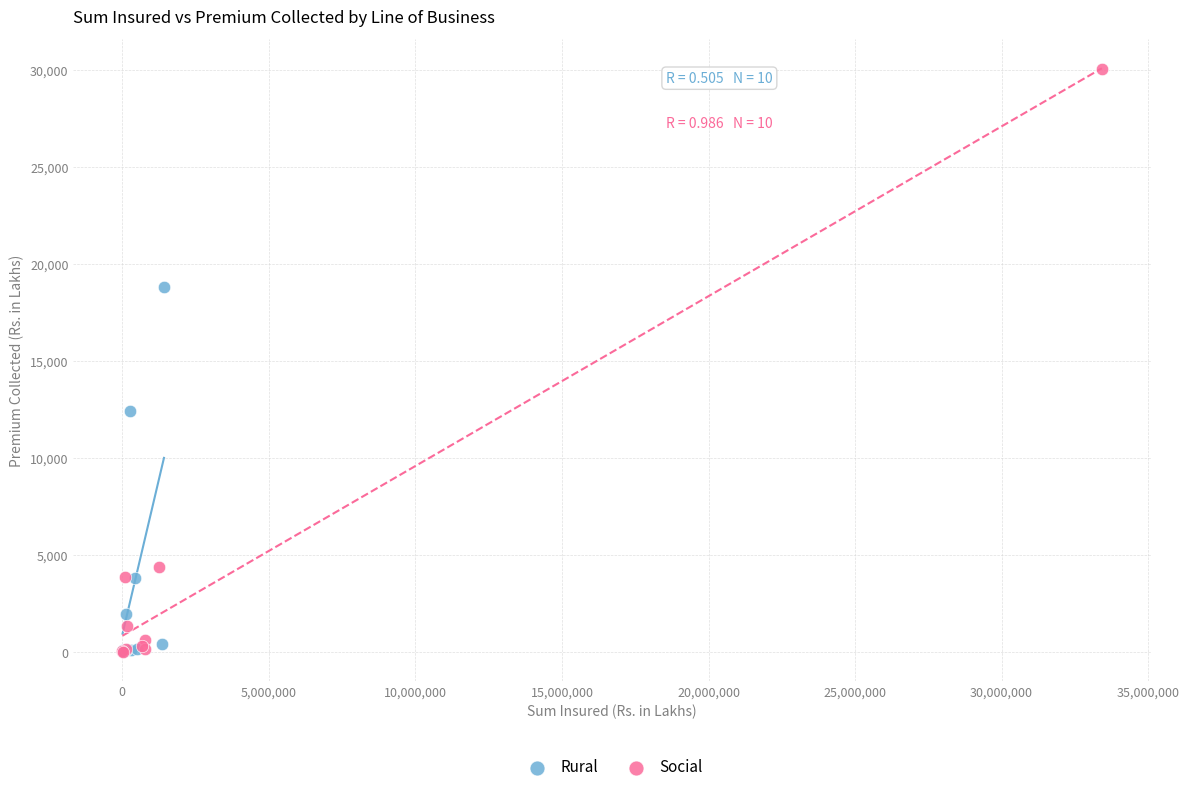

Which series contains the highest Y value?

Social